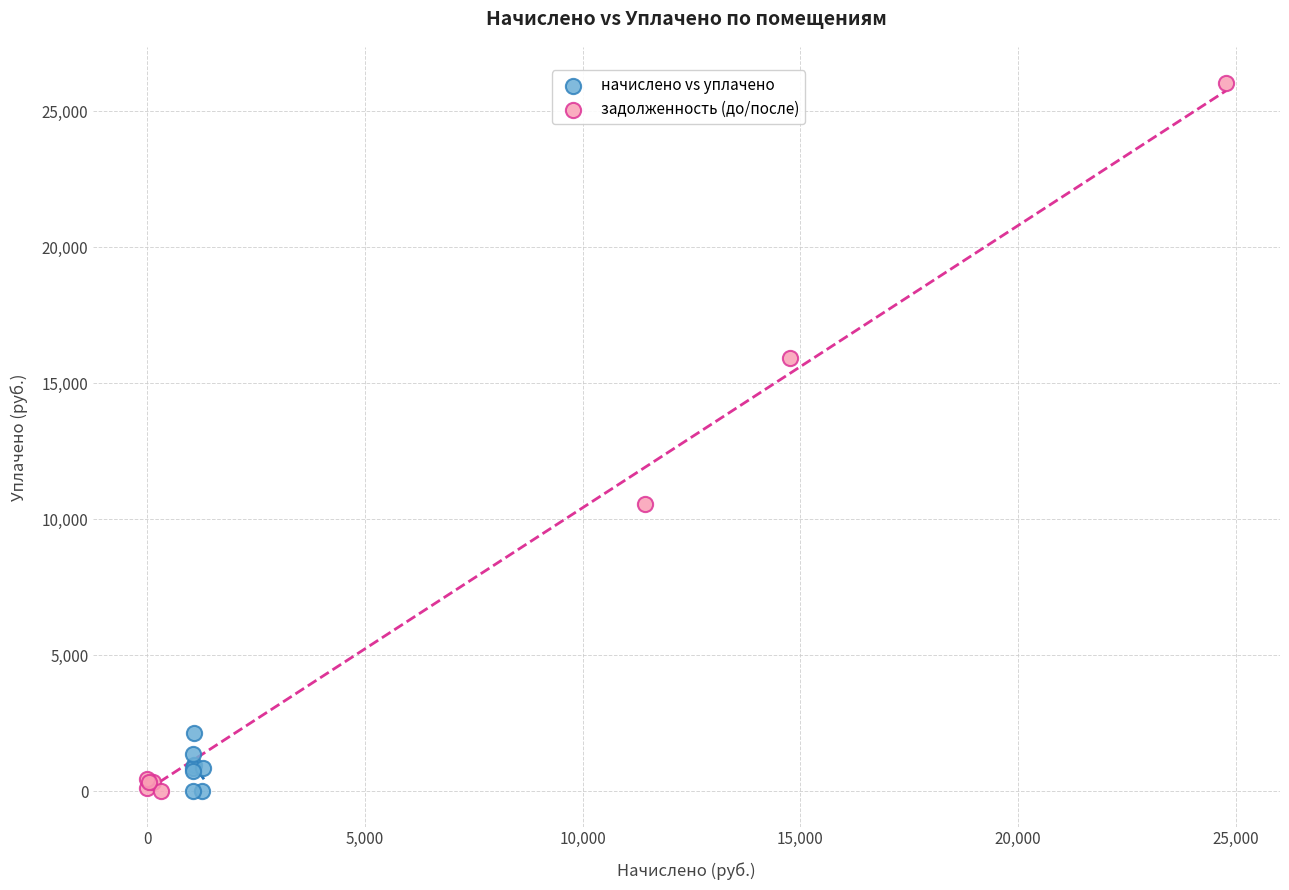

Which series contains the highest Y value?

задолженность (до/после)